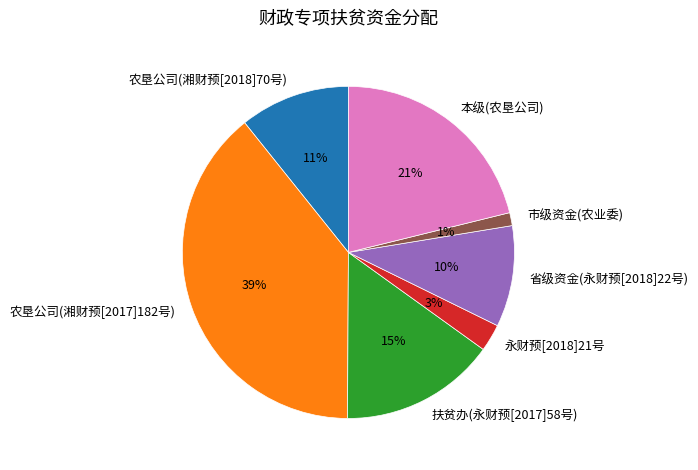

Which slice is the smallest?

市级资金(农业委)